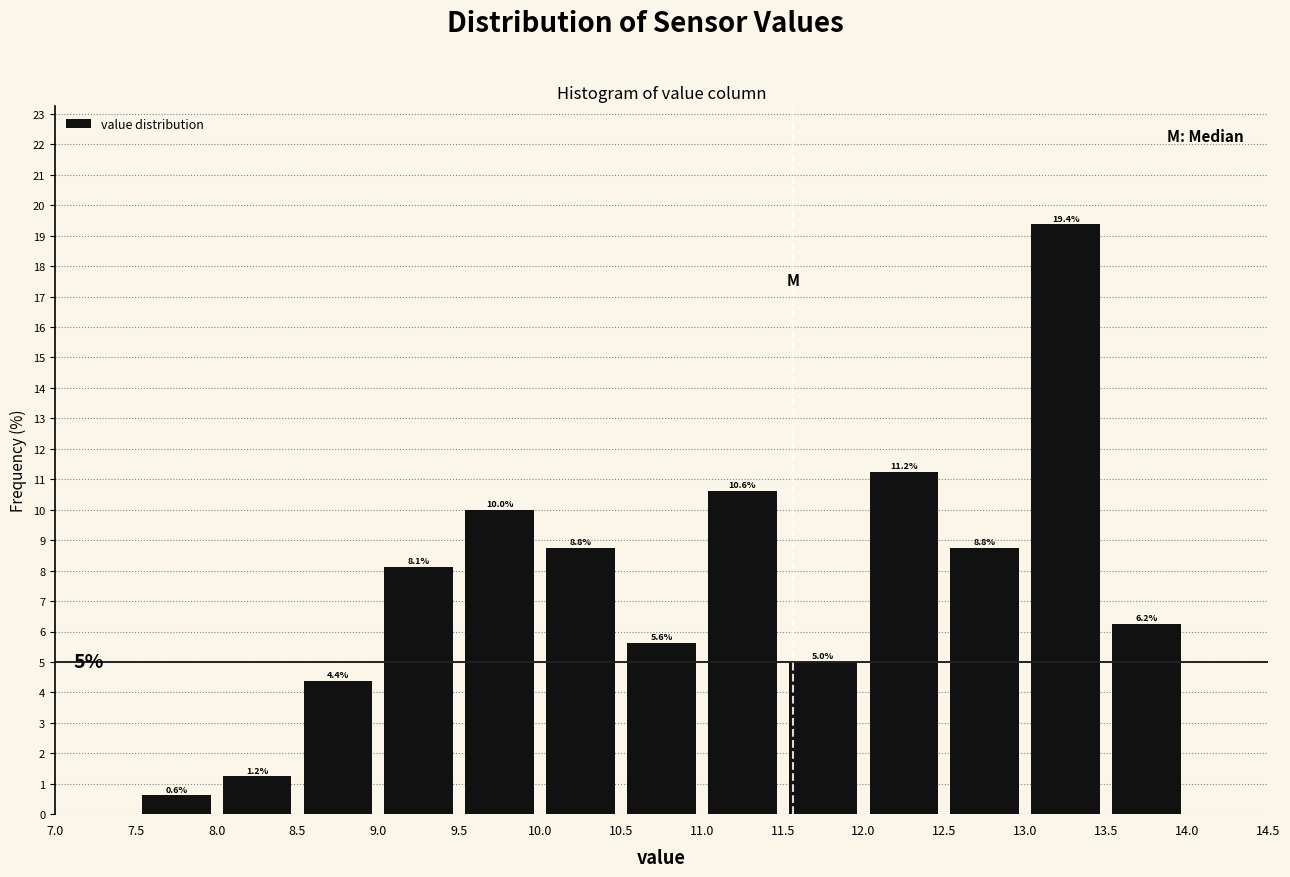

Reading left to right, list every bar in this chart as the range it spans on the x-axis followed by its height.

7.5 to 8.0: 0.6
8.0 to 8.5: 1.2
8.5 to 9.0: 4.4
9.0 to 9.5: 8.1
9.5 to 10.0: 10.0
10.0 to 10.5: 8.8
10.5 to 11.0: 5.6
11.0 to 11.5: 10.6
11.5 to 12.0: 5.0
12.0 to 12.5: 11.2
12.5 to 13.0: 8.8
13.0 to 13.5: 19.4
13.5 to 14.0: 6.2